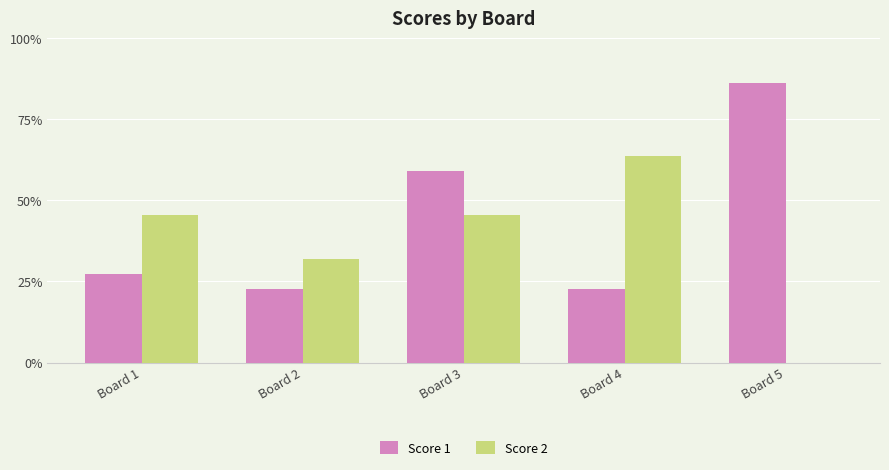

Reading left to right, transcribe all the data shown in this chart.

Score 1: 6	5	13	5	19
Score 2: 10	7	10	14	0